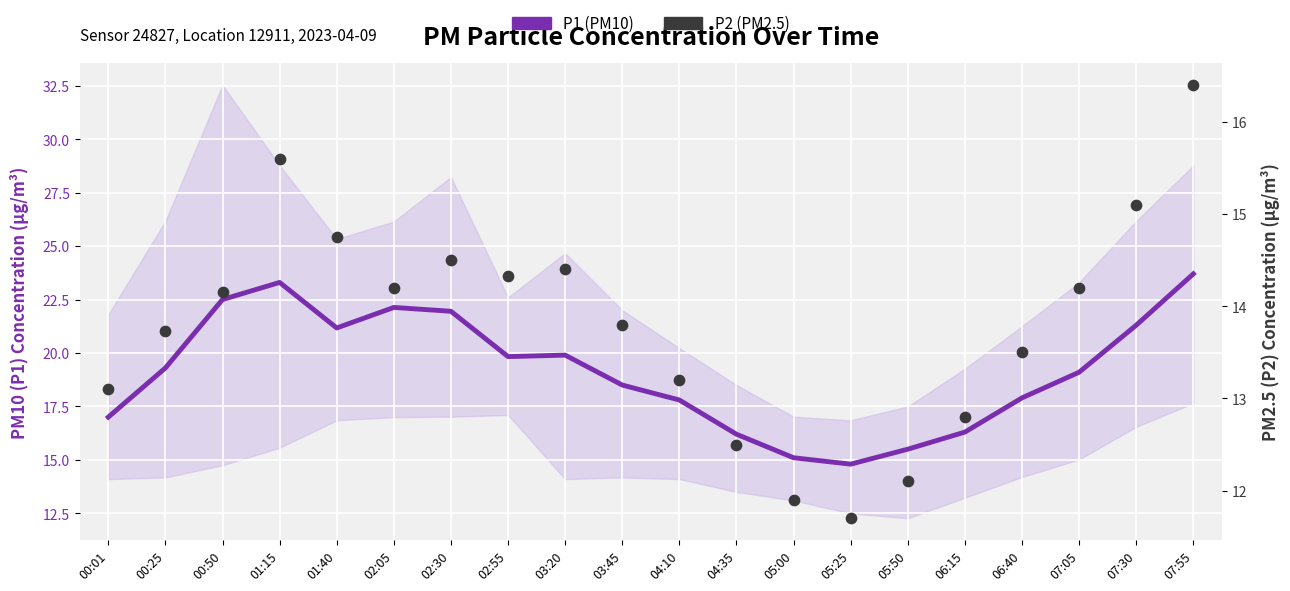

Which series reaches the maximum Y coordinate?

P1 (PM10)